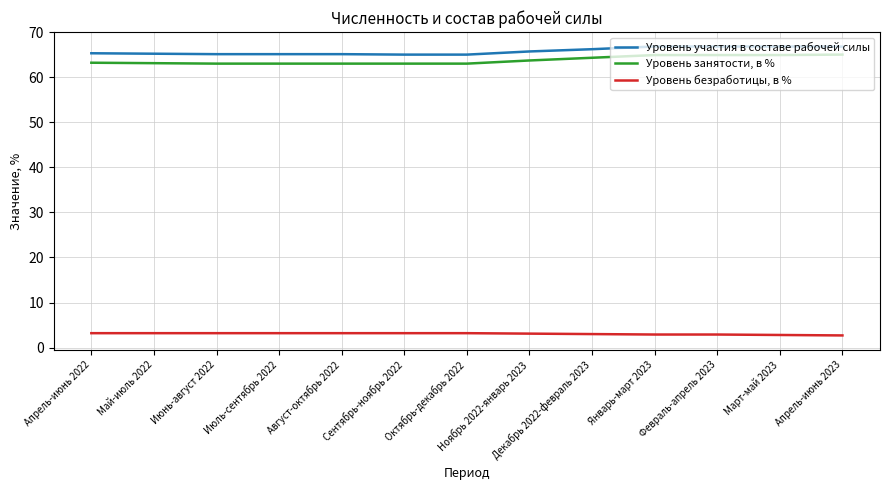

True or false: Уровень безработицы, в % has a value of 1.0 at Октябрь-декабрь 2022.

False